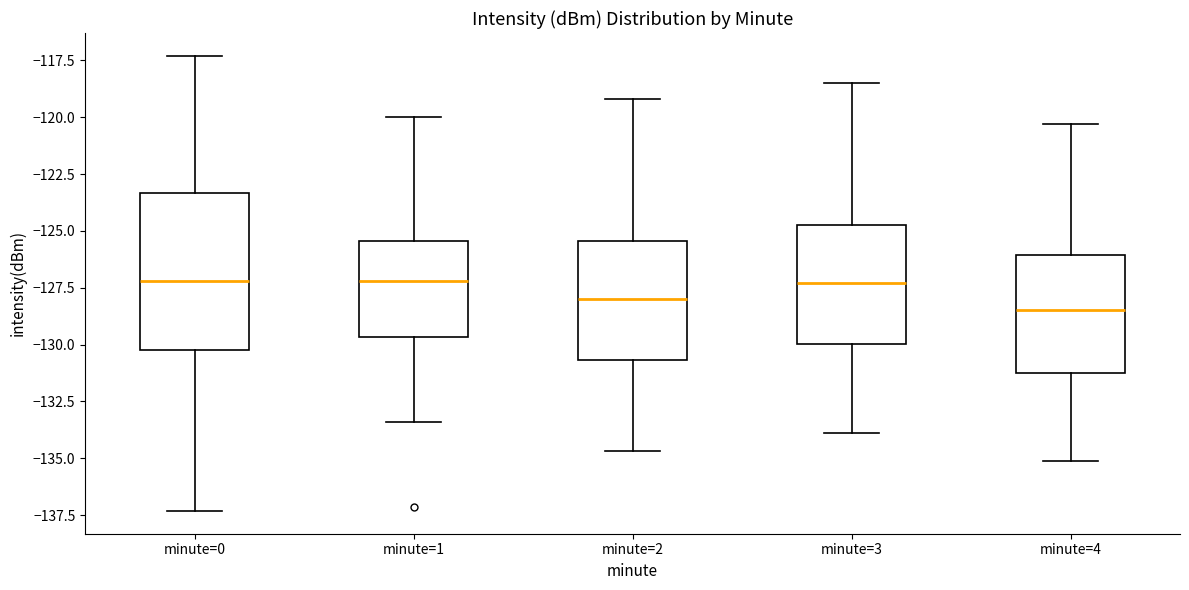

Where does the lower whisker of the box for minute=4 end on the y-axis? The values are not printed on the chart, so give them approximately, as read against the axis.

-135.0